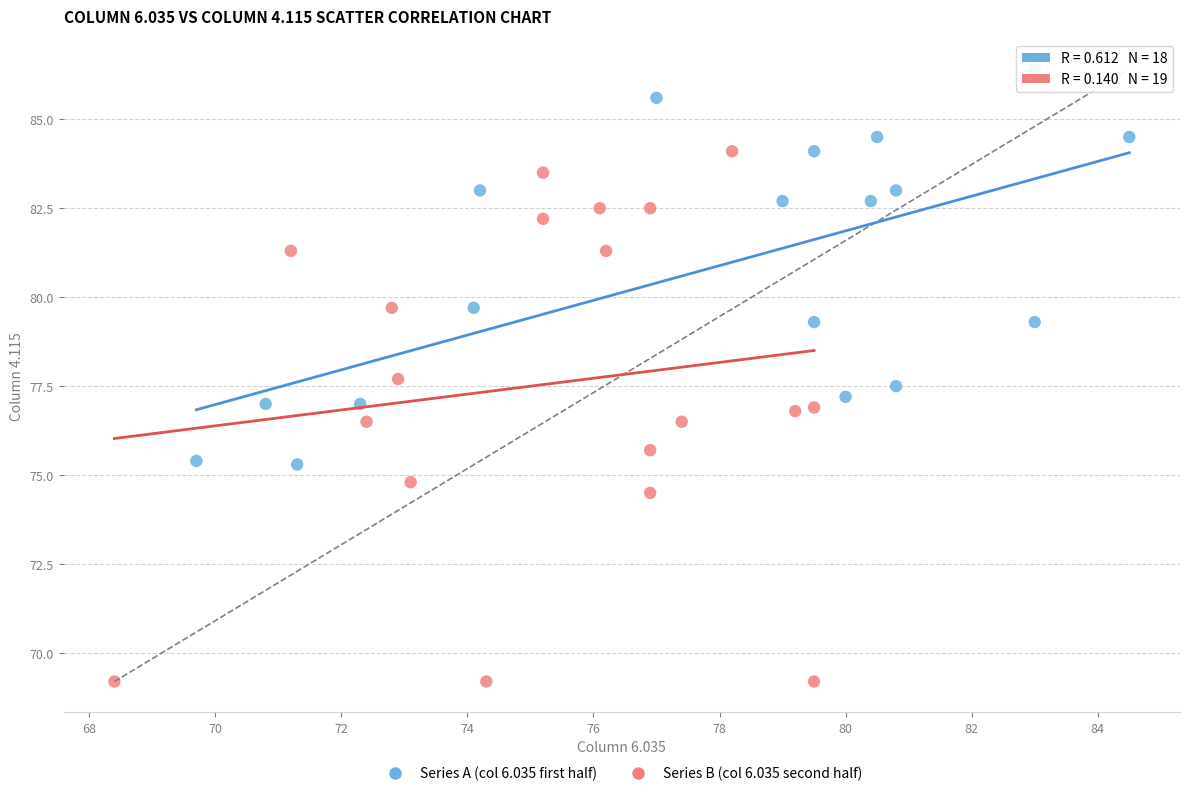

Which series has the widest spread of Y values?

Series B (col 6.035 second half)